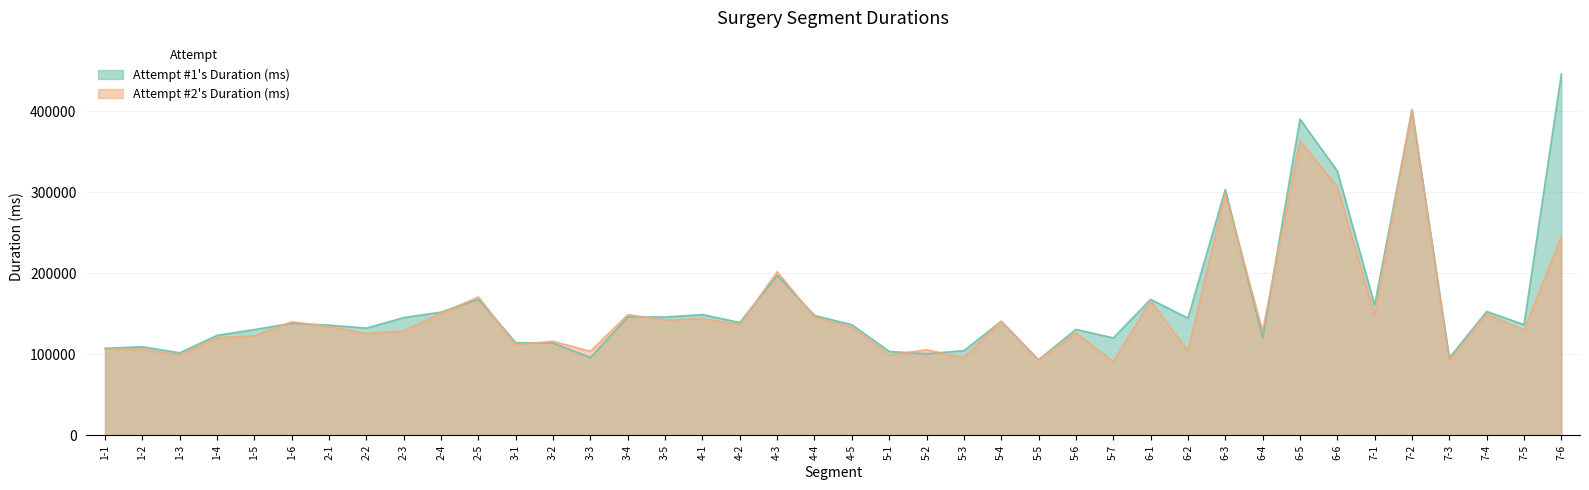

Rank the categories by Attempt #1's Duration (ms) value from lowest to highest.

5-5, 7-3, 3-3, 5-2, 1-3, 5-1, 5-3, 1-1, 1-2, 3-2, 3-1, 5-7, 6-4, 1-4, 1-5, 5-6, 2-2, 2-1, 4-5, 7-5, 1-6, 4-2, 5-4, 6-2, 2-3, 3-5, 3-4, 4-4, 4-1, 2-4, 7-4, 7-1, 6-1, 2-5, 4-3, 6-3, 6-6, 6-5, 7-2, 7-6